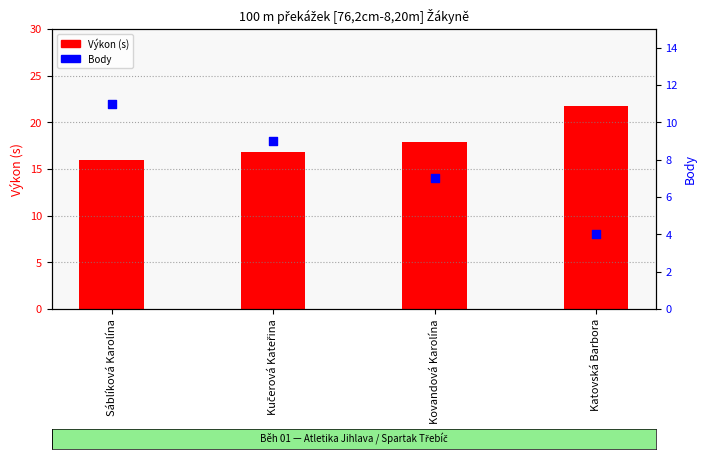

At which category is the sum across all series the highest?

Sáblíková Karolína